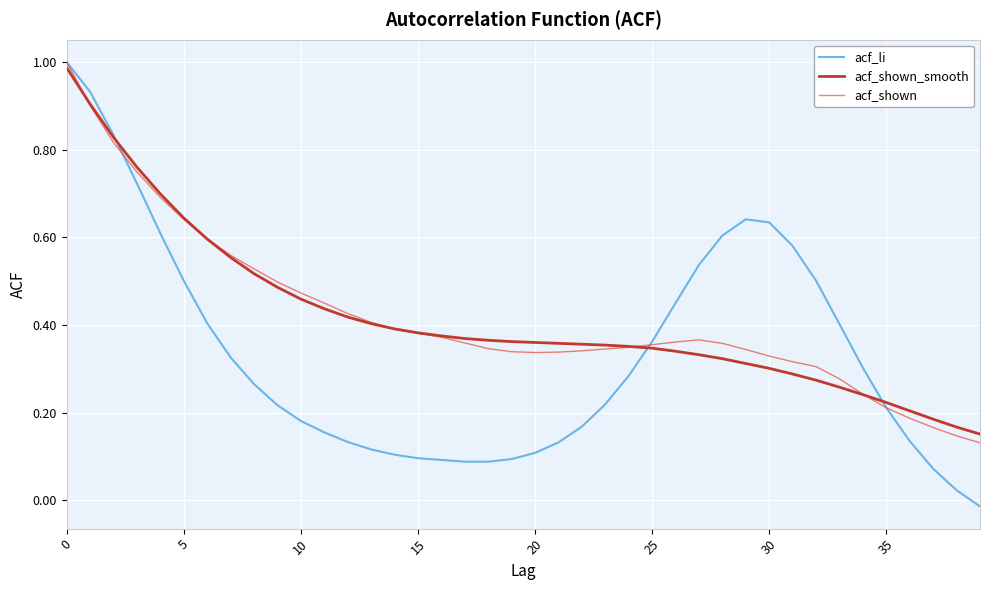

True or false: acf_shown and acf_li cross at least once.

True